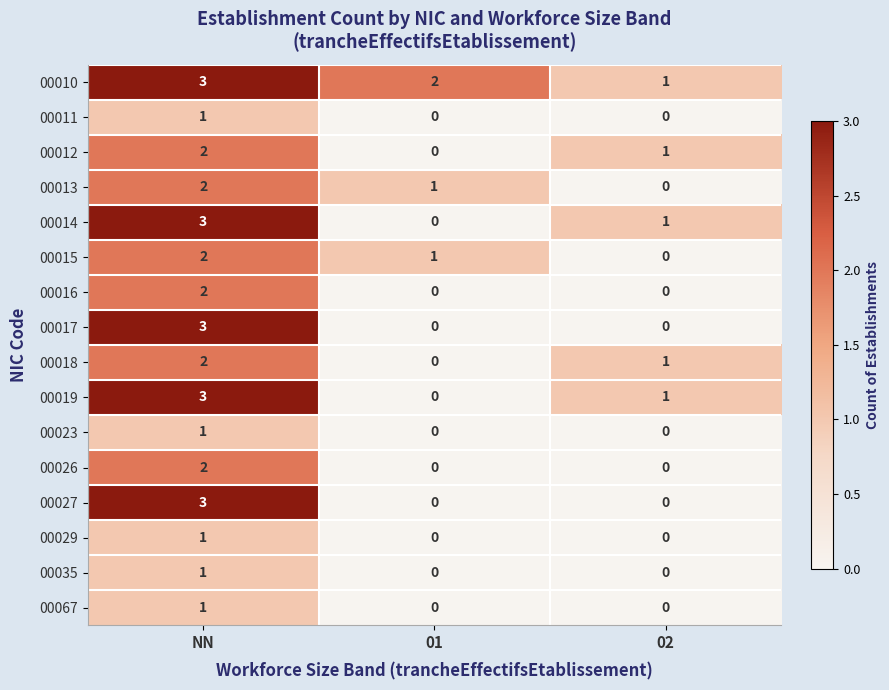

At which category does the chart reach its peak across all series?

NN